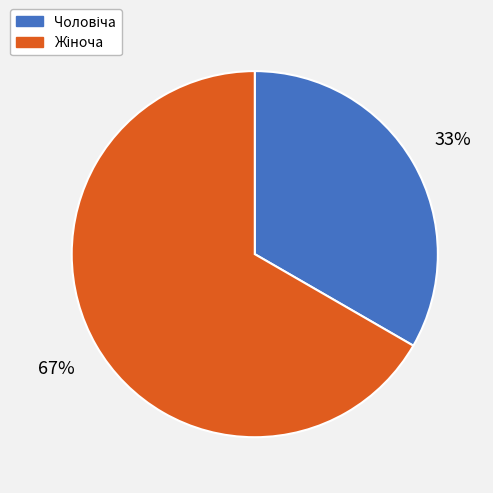

To the nearest percent, what is the average slice percentage?

50%